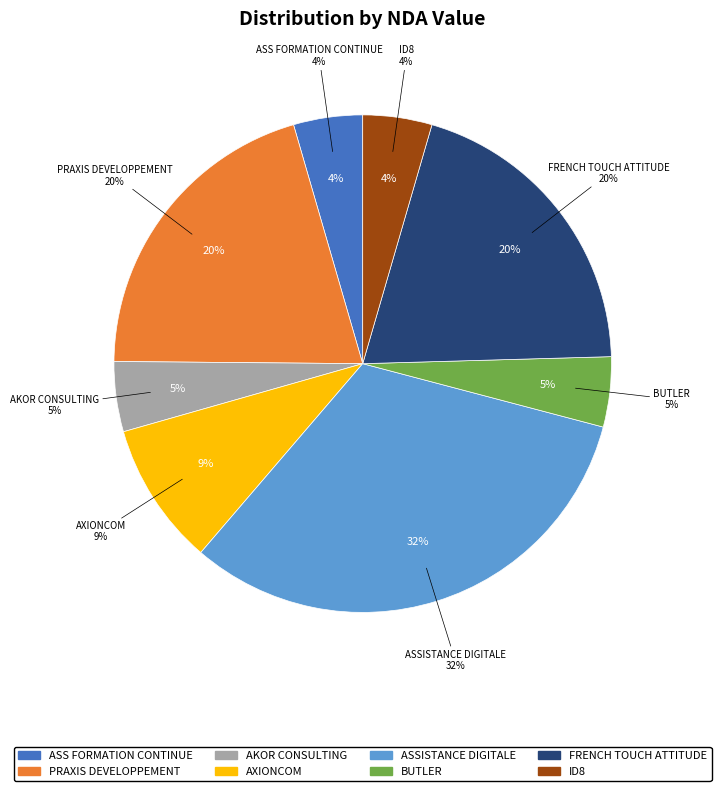

How many slices are in this pie chart?

8